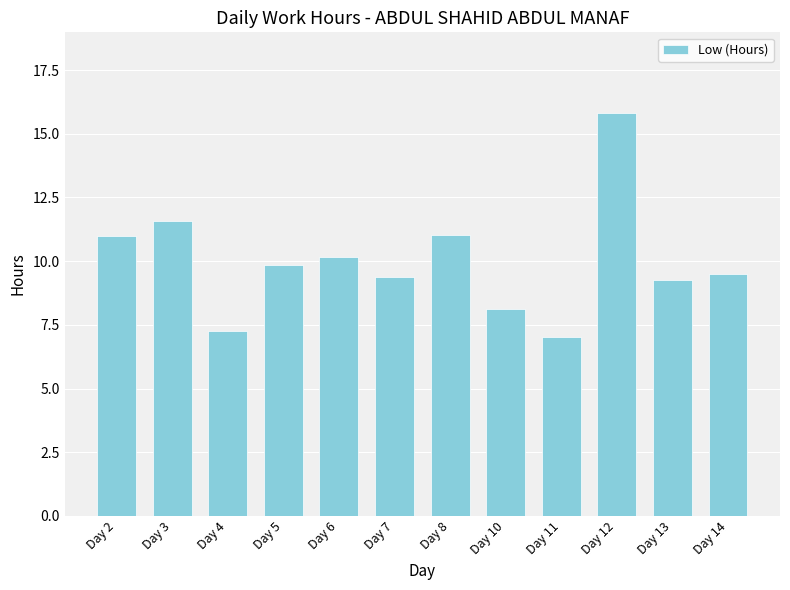

At which label does the data first exceed 9?

Day 2